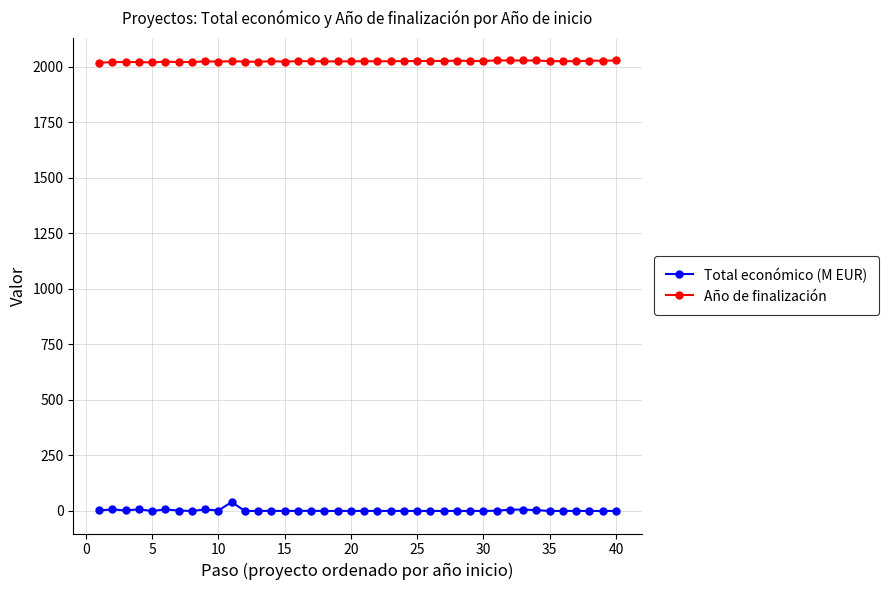

What is the average value of the Año de finalización series?

2024.4